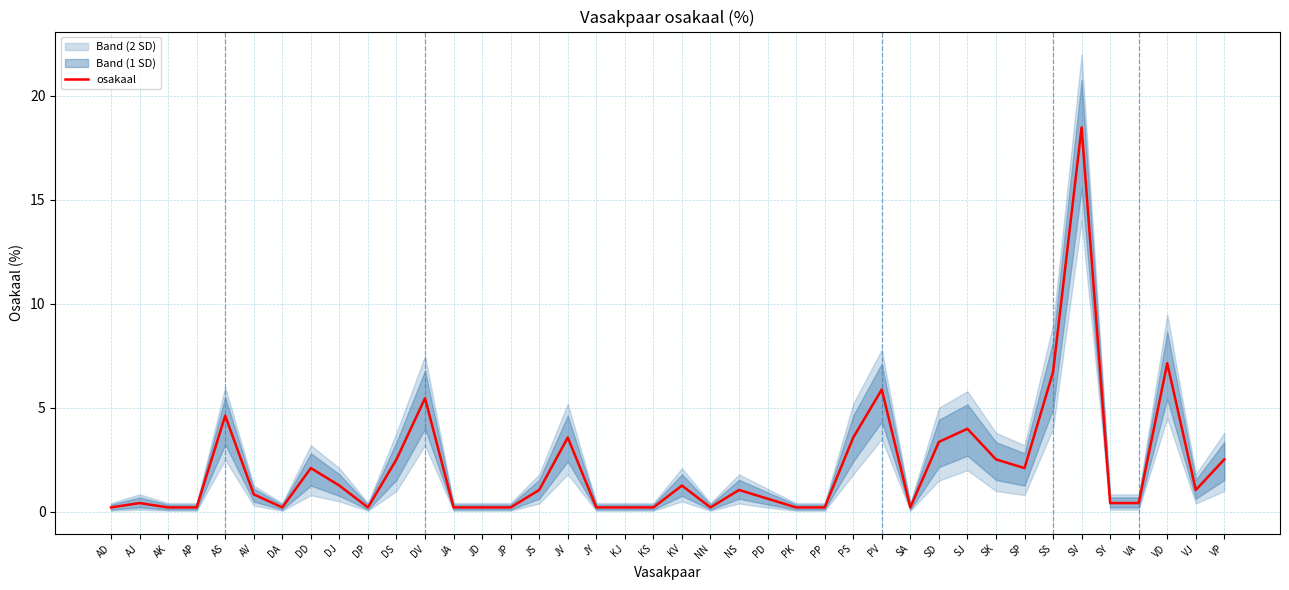

How many points are higher than both their immediate neighbors (excluding endpoints)?

11